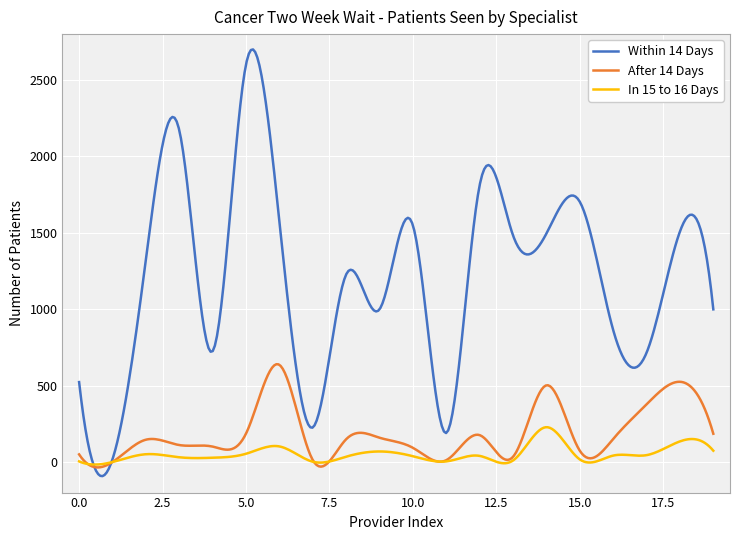

Which series has the largest total across all categories?

Within 14 Days